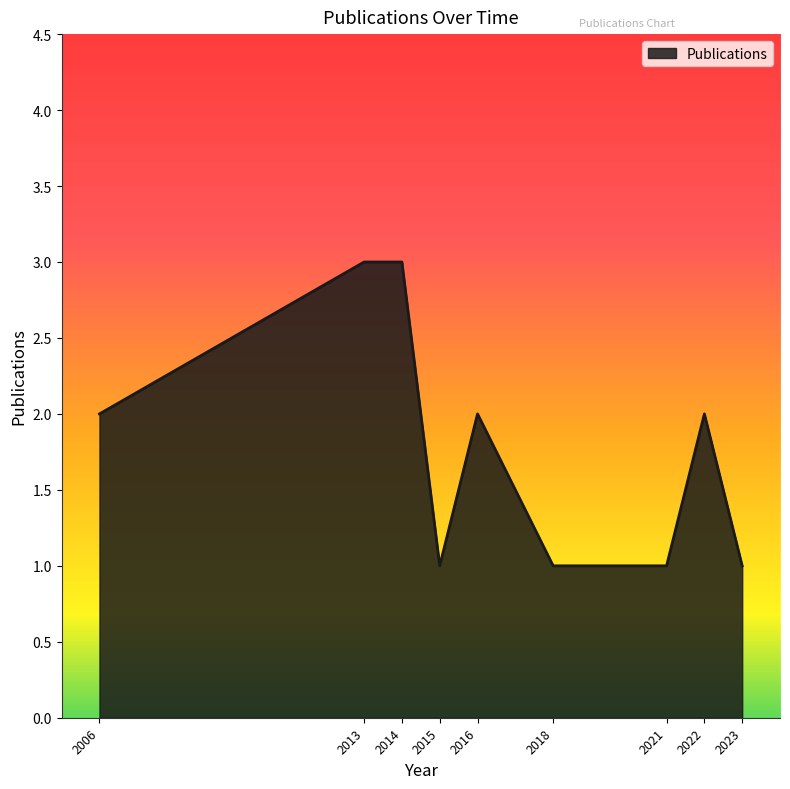

The chart shows a value of 3 at 2013. True or false?

True